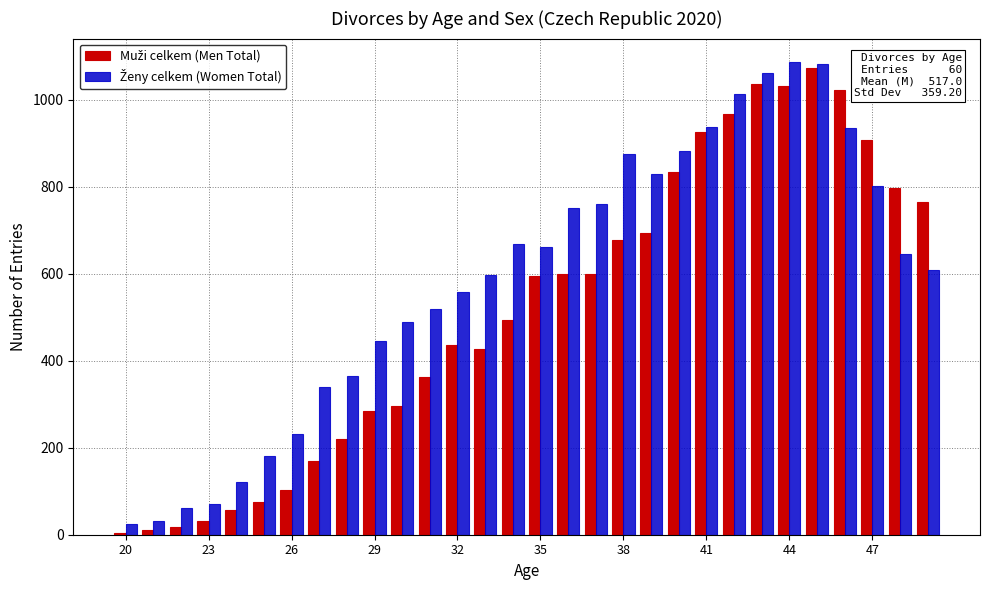

At how many categories does at least one series exceed 807?

10